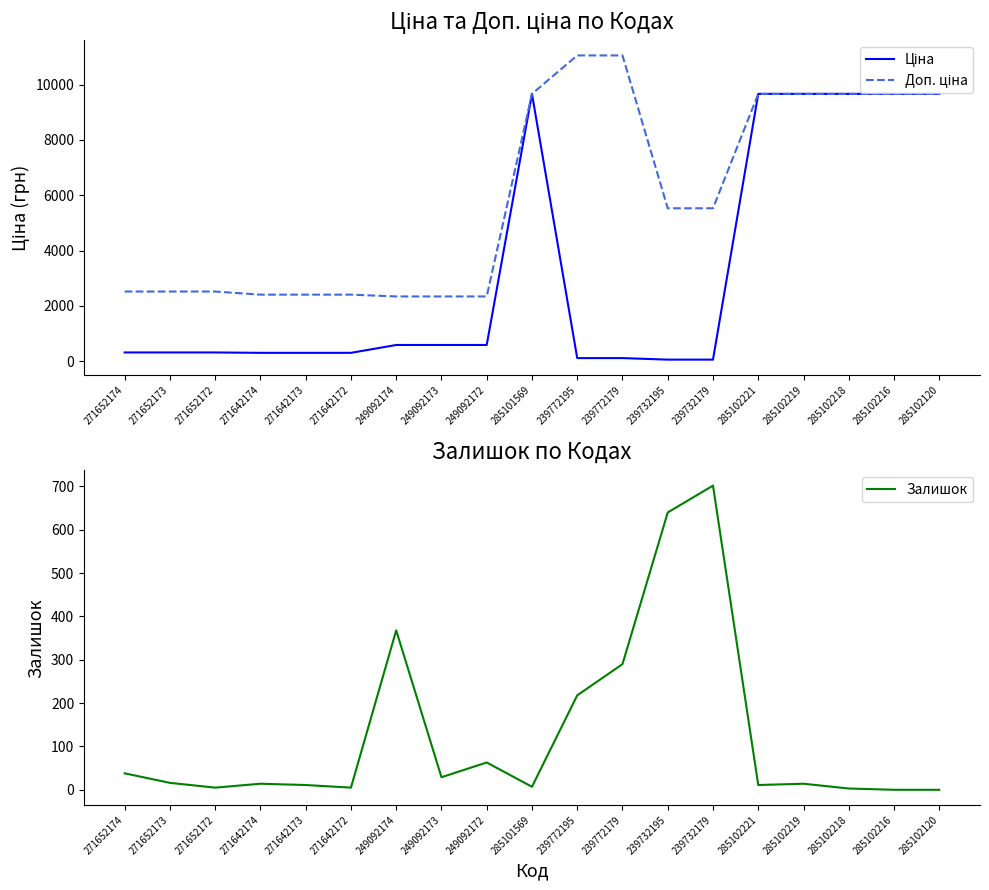

Between 249092173 and 239772195, which series saw the biggest shift?

Доп. ціна